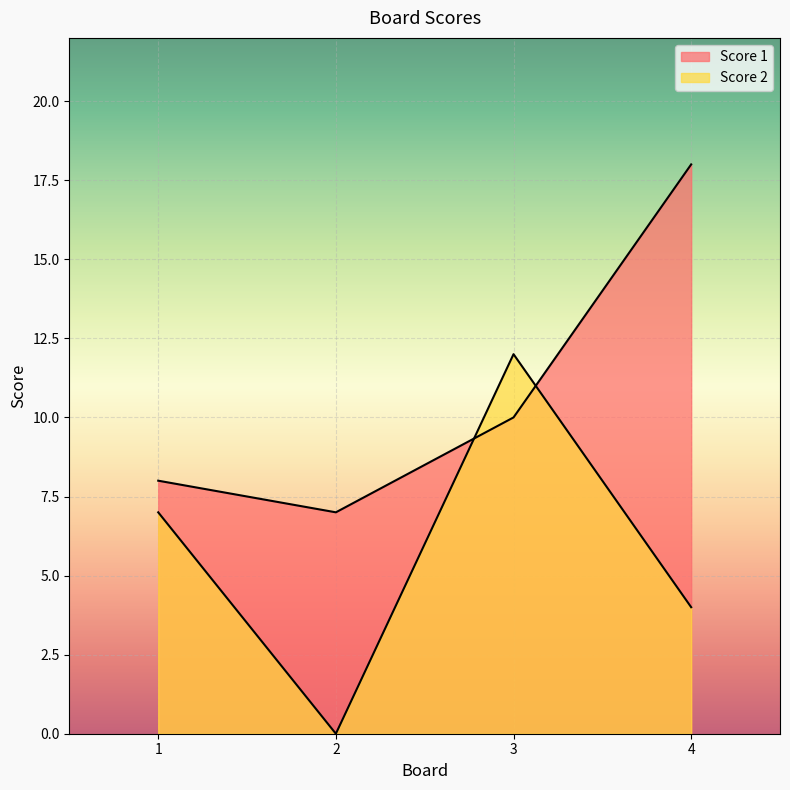

Between which two adjacent categories do Score 1 and Score 2 first intersect?

2 and 3